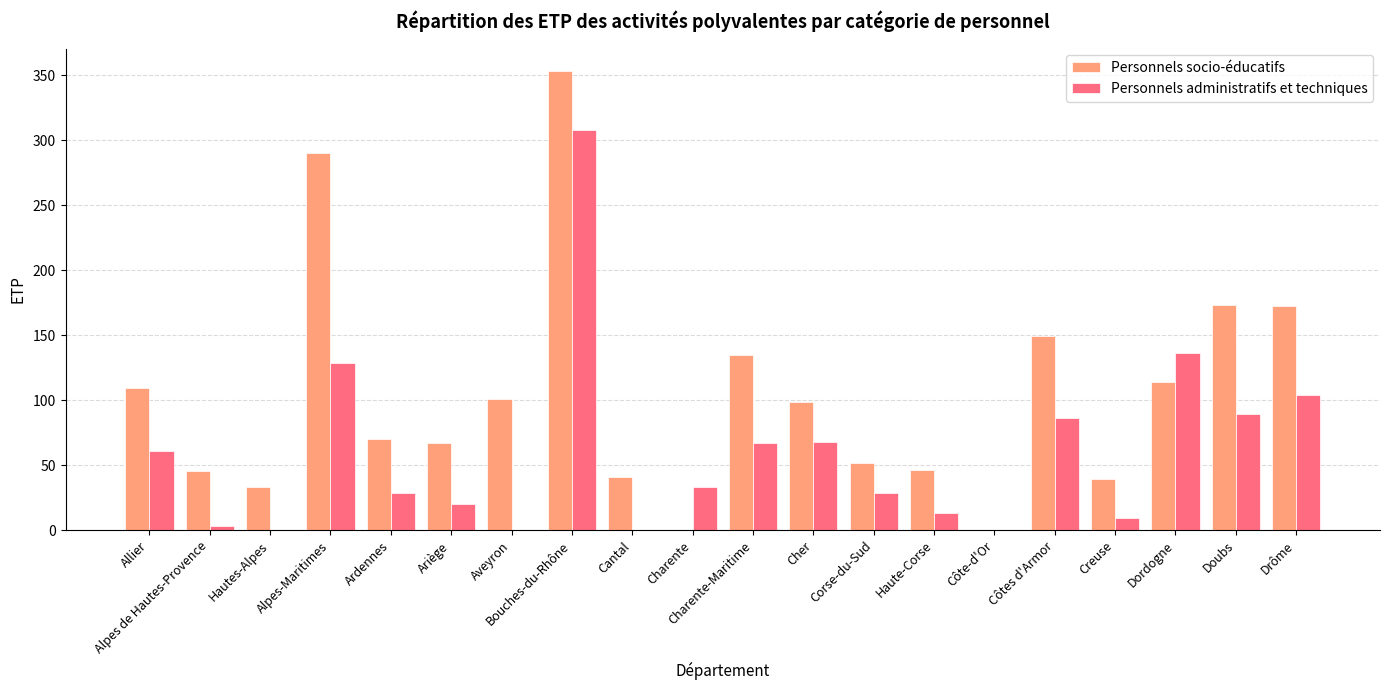

What is the maximum value shown in the chart?

353.0